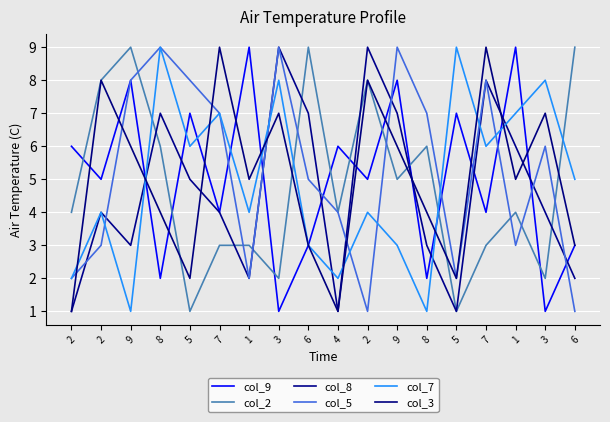

Rank the series by their maximum value, from lowest to highest.

col_9, col_2, col_8, col_5, col_7, col_3